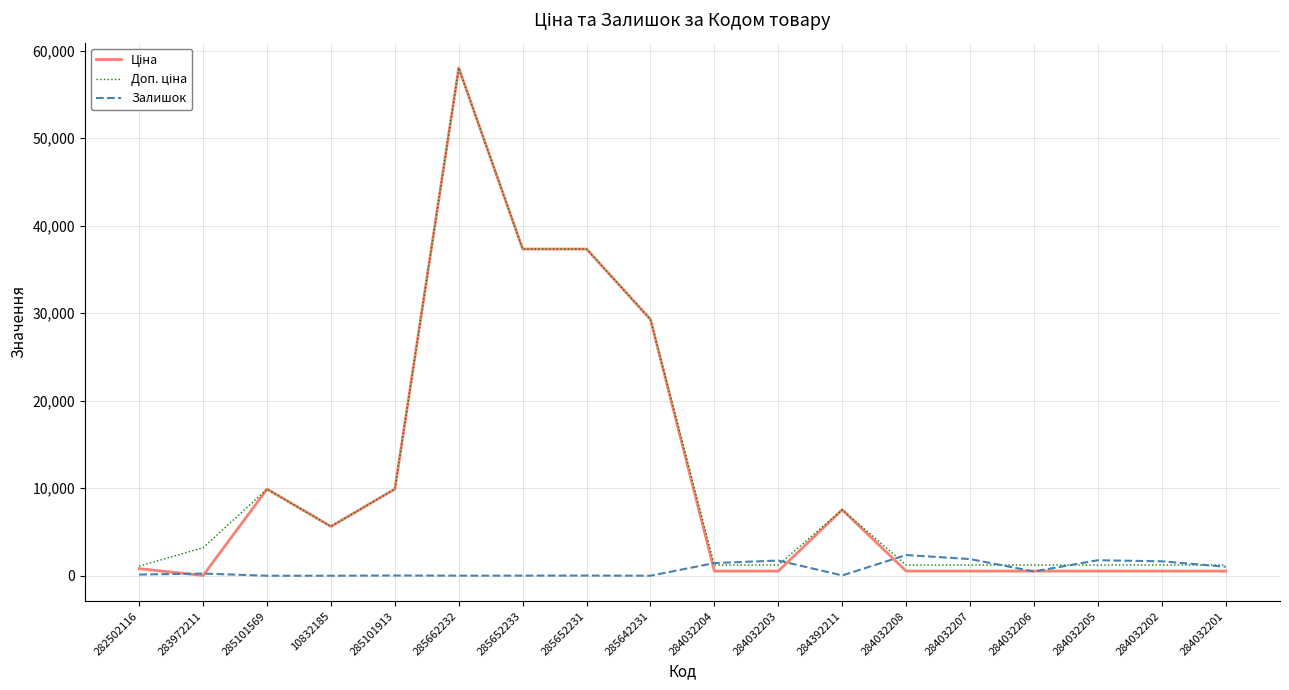

What is the maximum value shown in the chart?

58037.0